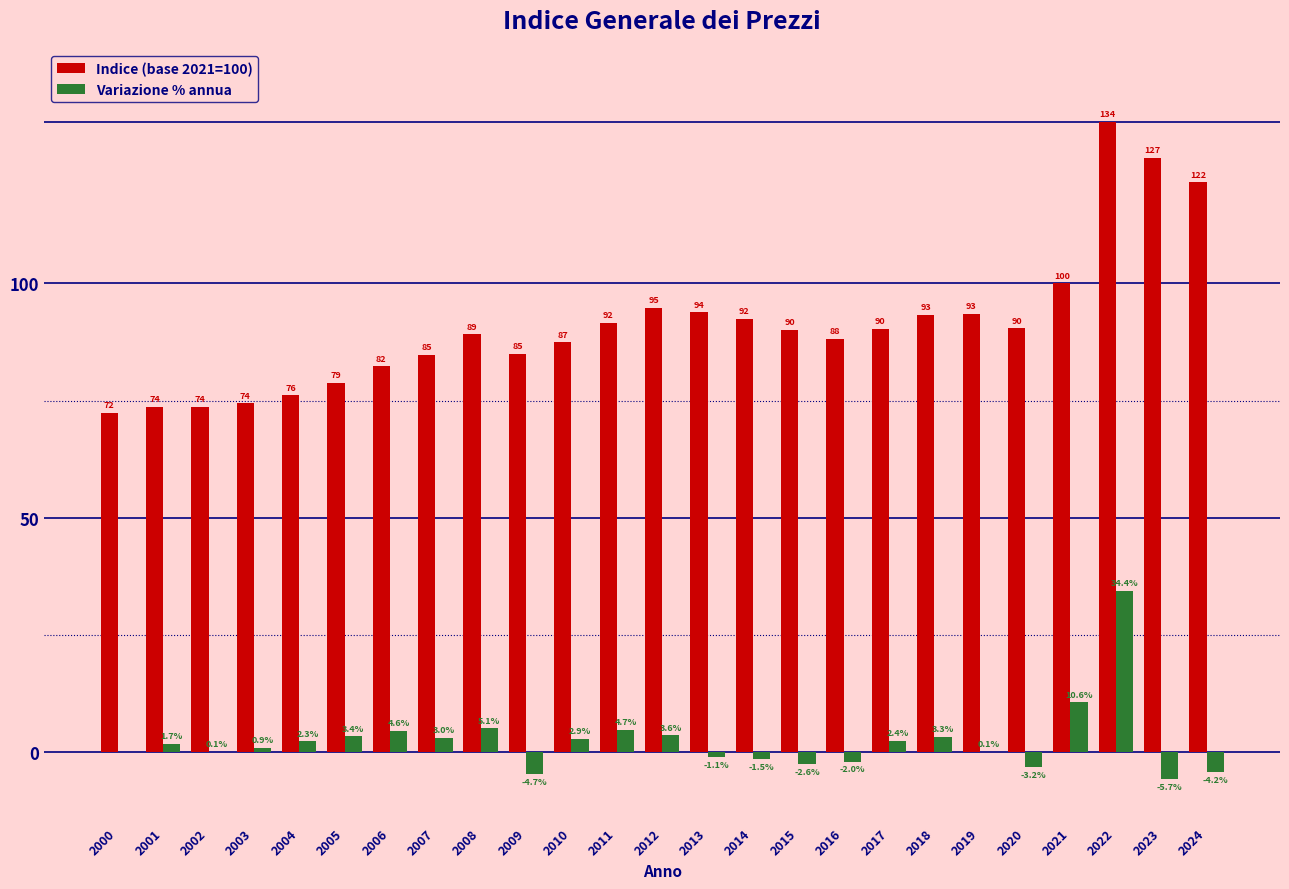

What is the total value across all series at 2011?

96.2